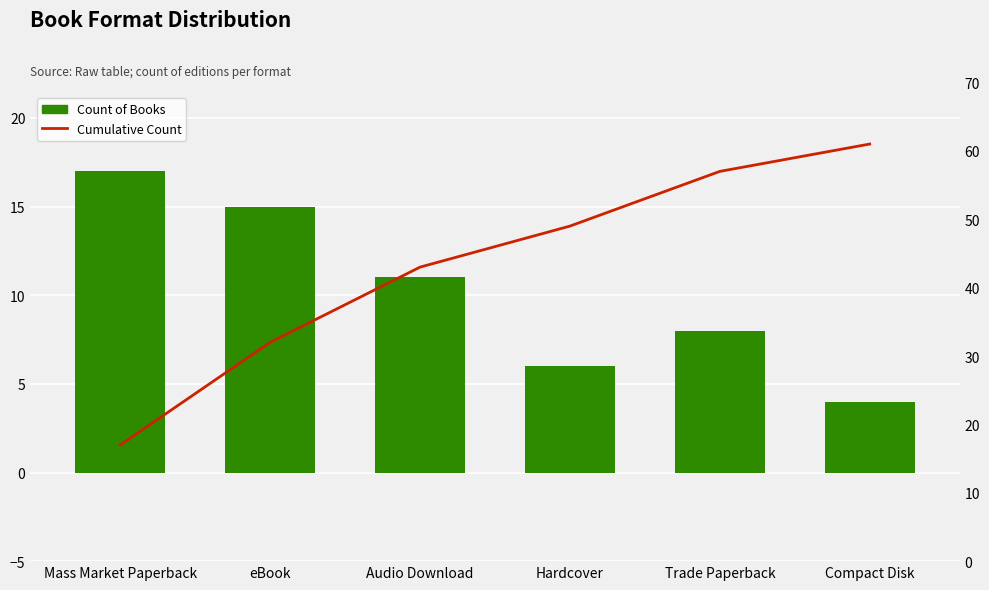

The value of Cumulative Count at Mass Market Paperback is 8. True or false?

False